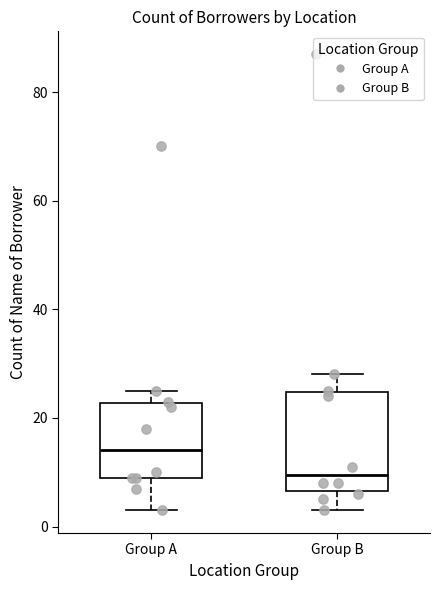

Which box is the tallest, from its lower edge to its upper edge?

Group B